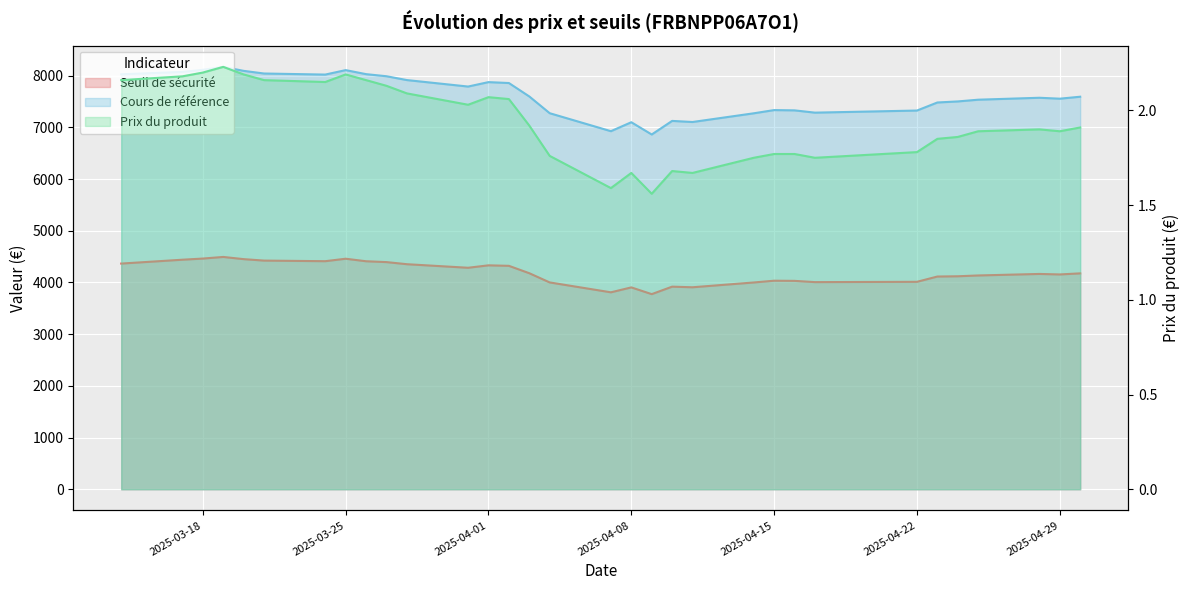

What is the label of the 32nd point from the right?

2025-03-18